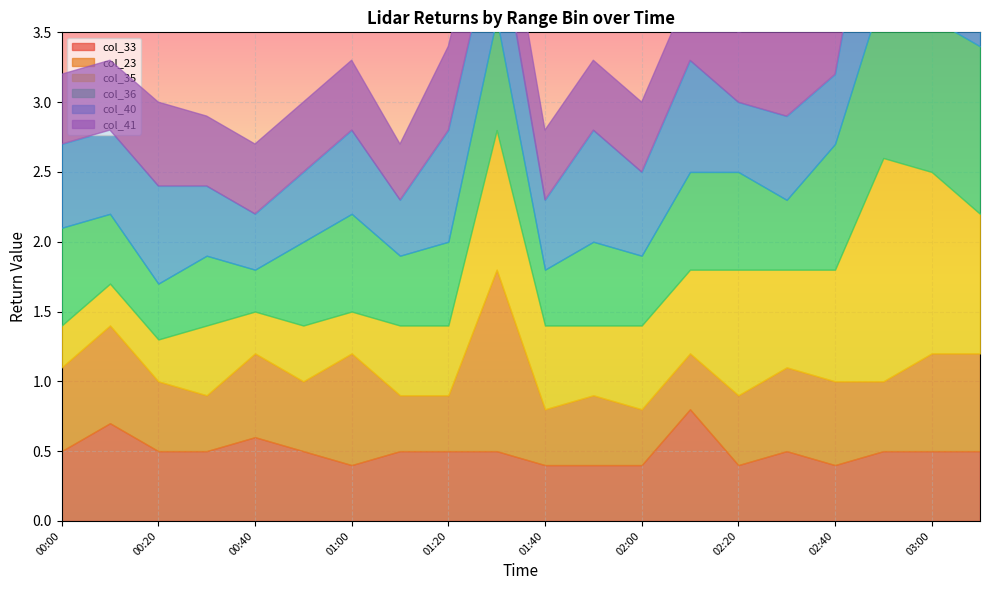

What is the total value across all series at 01:10?

2.7